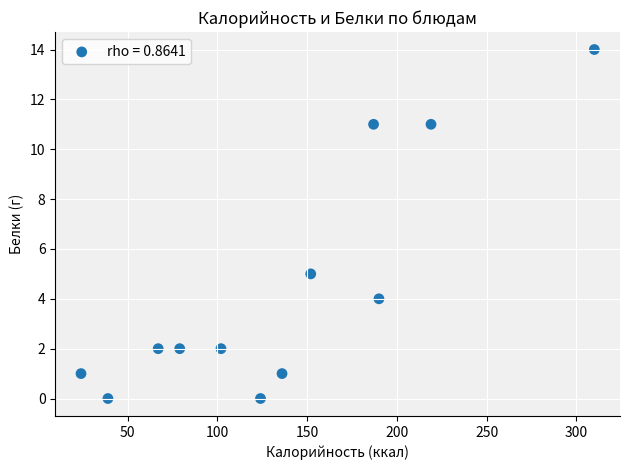

What Y value in the scatter plot is closest to 7?

5